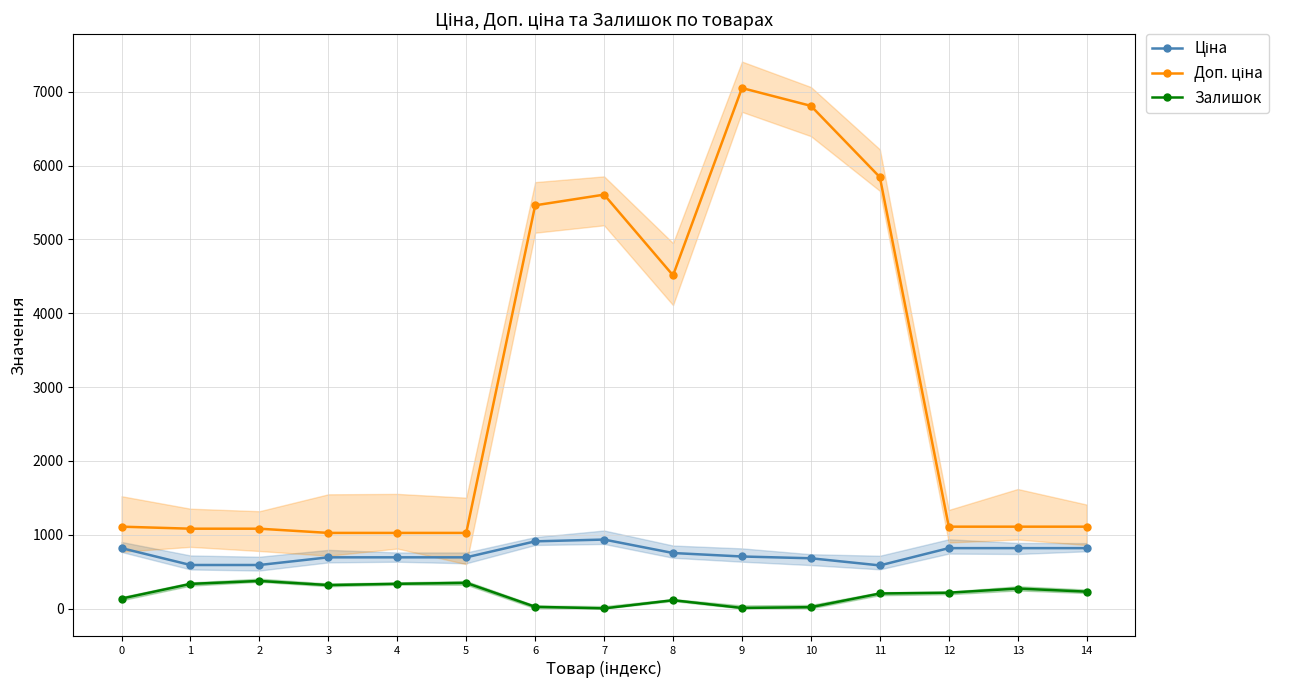

Reading left to right, transcribe all the data shown in this chart.

Ціна: 818.5	589.9	589.9	693.7	693.7	693.7	910.4	934.5	752.2	705.1	681.0	584.4	818.5	818.5	818.5
Доп. ціна: 1109.2	1081.7	1081.7	1024.6	1024.6	1024.6	5462.3	5607.2	4513.3	7051.3	6809.8	5843.9	1109.2	1109.2	1109.2
Залишок: 135.0	334.0	374.0	318.0	335.0	348.0	24.0	2.0	113.0	8.0	19.0	204.0	215.0	271.0	229.0